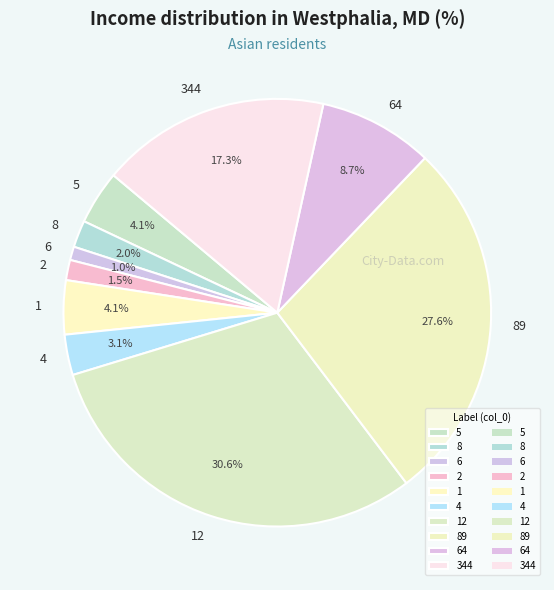

What percentage is NOT represented by 64?

91.3%